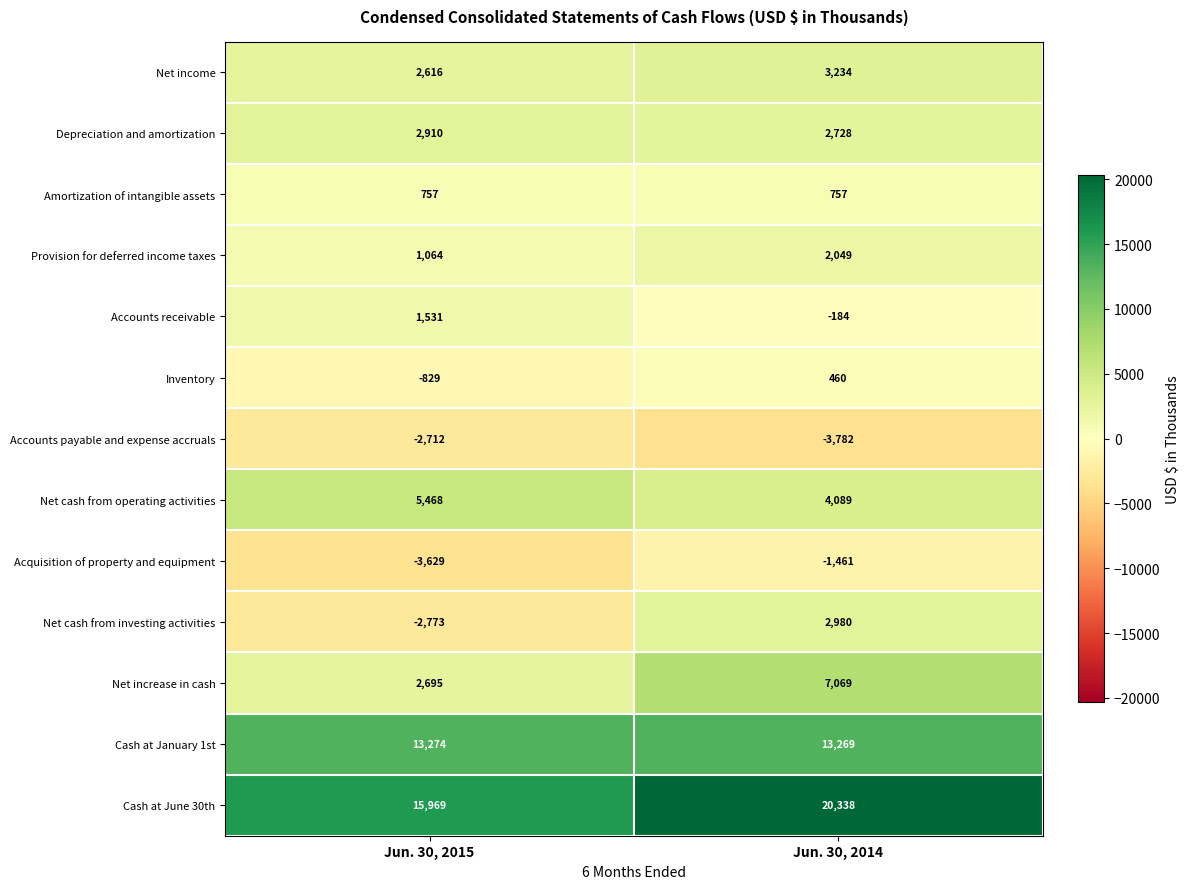

Reading left to right, transcribe all the data shown in this chart.

Net income: Jun. 30, 2015=2616	Jun. 30, 2014=3234
Depreciation and amortization: Jun. 30, 2015=2910	Jun. 30, 2014=2728
Amortization of intangible assets: Jun. 30, 2015=757	Jun. 30, 2014=757
Provision for deferred income taxes: Jun. 30, 2015=1064	Jun. 30, 2014=2049
Accounts receivable: Jun. 30, 2015=1531	Jun. 30, 2014=-184
Inventory: Jun. 30, 2015=-829	Jun. 30, 2014=460
Accounts payable and expense accruals: Jun. 30, 2015=-2712	Jun. 30, 2014=-3782
Net cash from operating activities: Jun. 30, 2015=5468	Jun. 30, 2014=4089
Acquisition of property and equipment: Jun. 30, 2015=-3629	Jun. 30, 2014=-1461
Net cash from investing activities: Jun. 30, 2015=-2773	Jun. 30, 2014=2980
Net increase in cash: Jun. 30, 2015=2695	Jun. 30, 2014=7069
Cash at January 1st: Jun. 30, 2015=13274	Jun. 30, 2014=13269
Cash at June 30th: Jun. 30, 2015=15969	Jun. 30, 2014=20338